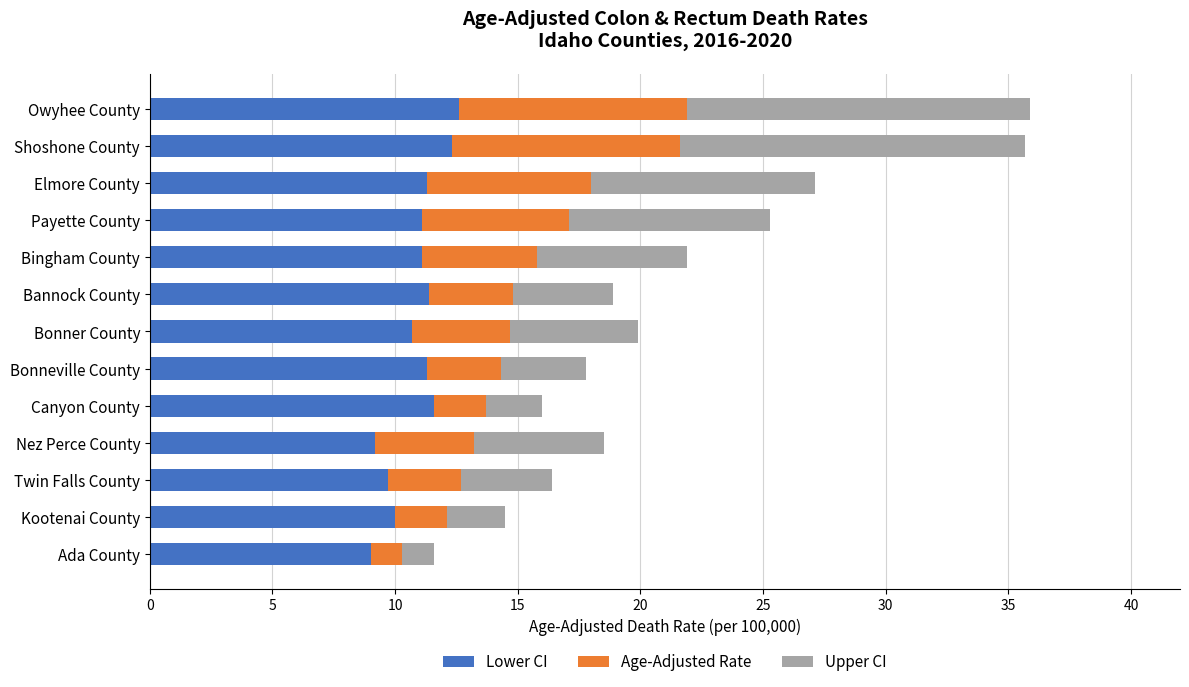

What are all the series names shown in the legend?

Lower CI, Age-Adjusted Rate, Upper CI